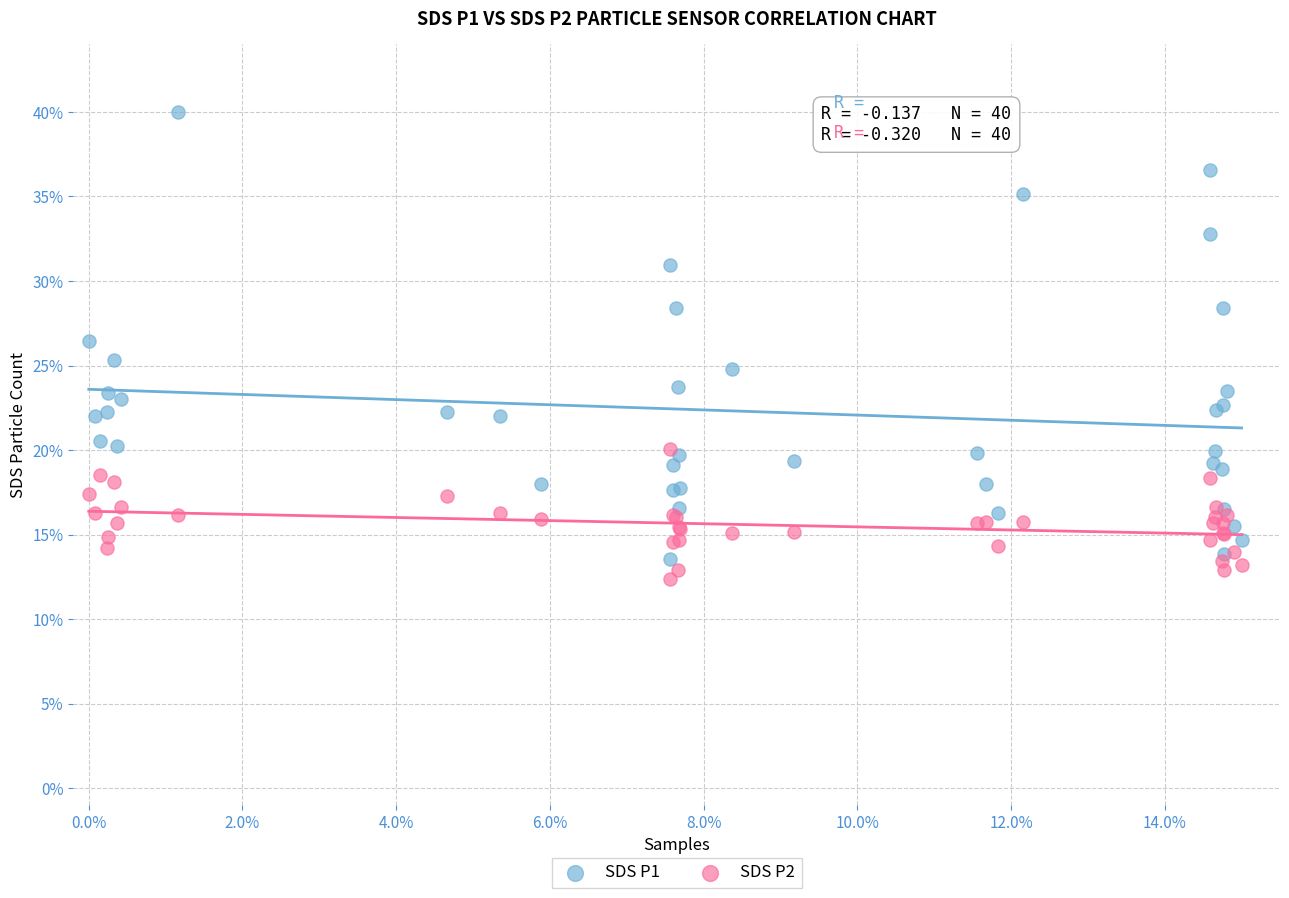

Which series contains the lowest Y value?

SDS P2